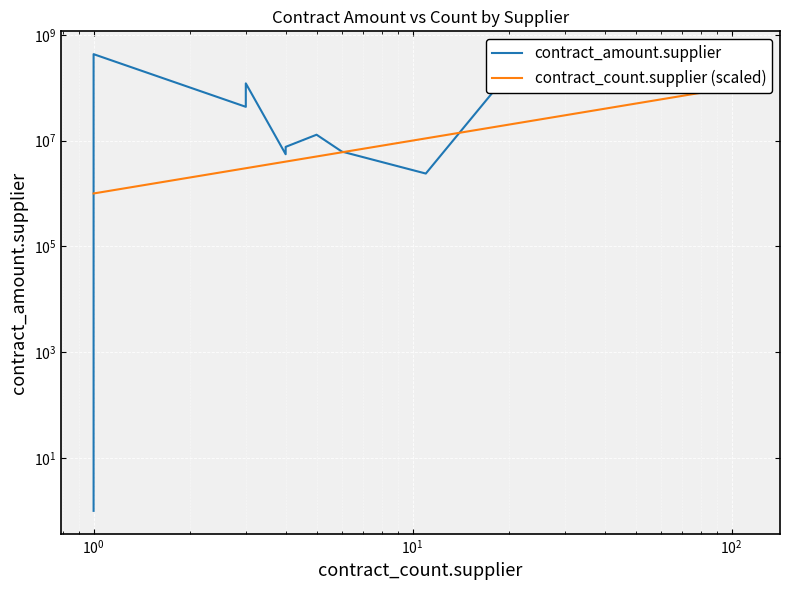

The contract_amount.supplier series shows 633578726.2 at $\mathdefault{10^{2}}$. True or false?

False